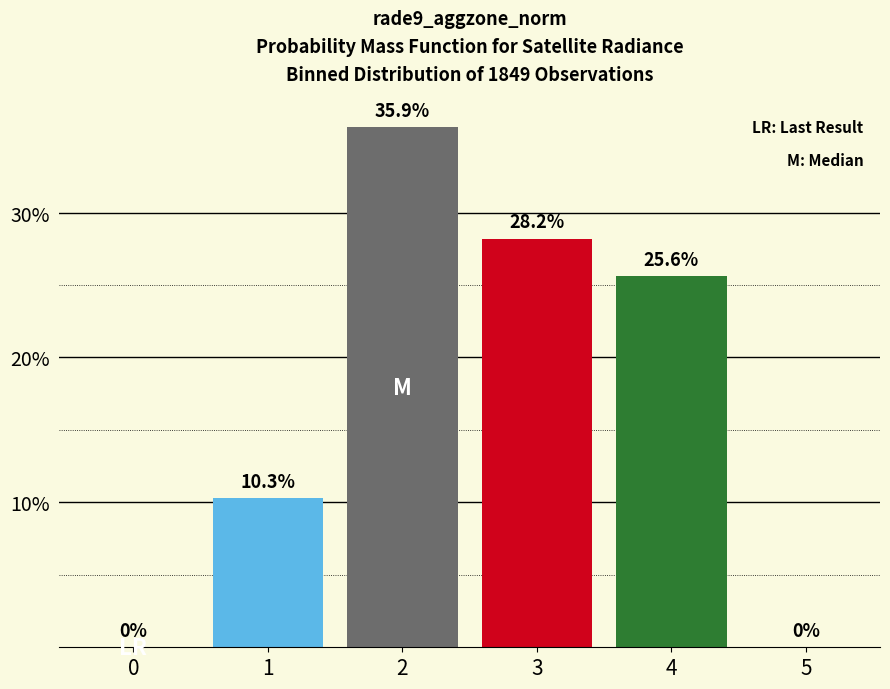

Reading left to right, extract all data points from this chart.

0=0.0	1=10.3	2=35.9	3=28.2	4=25.6	5=0.0